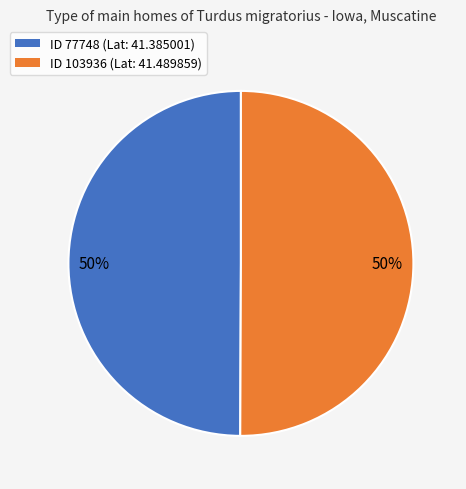

Combined, do ID 77748 (Lat: 41.385001) and ID 103936 (Lat: 41.489859) account for over 50%?

Yes